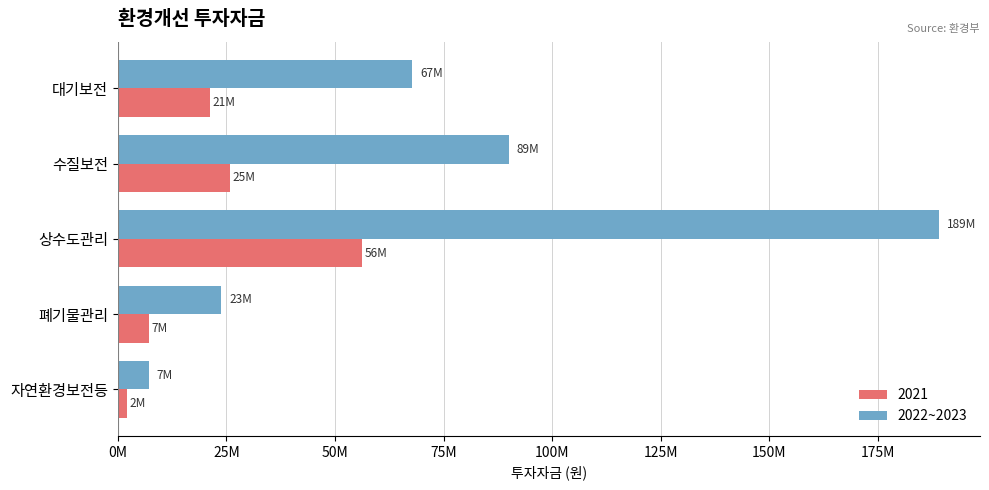

What are all the series names shown in the legend?

2021, 2022~2023